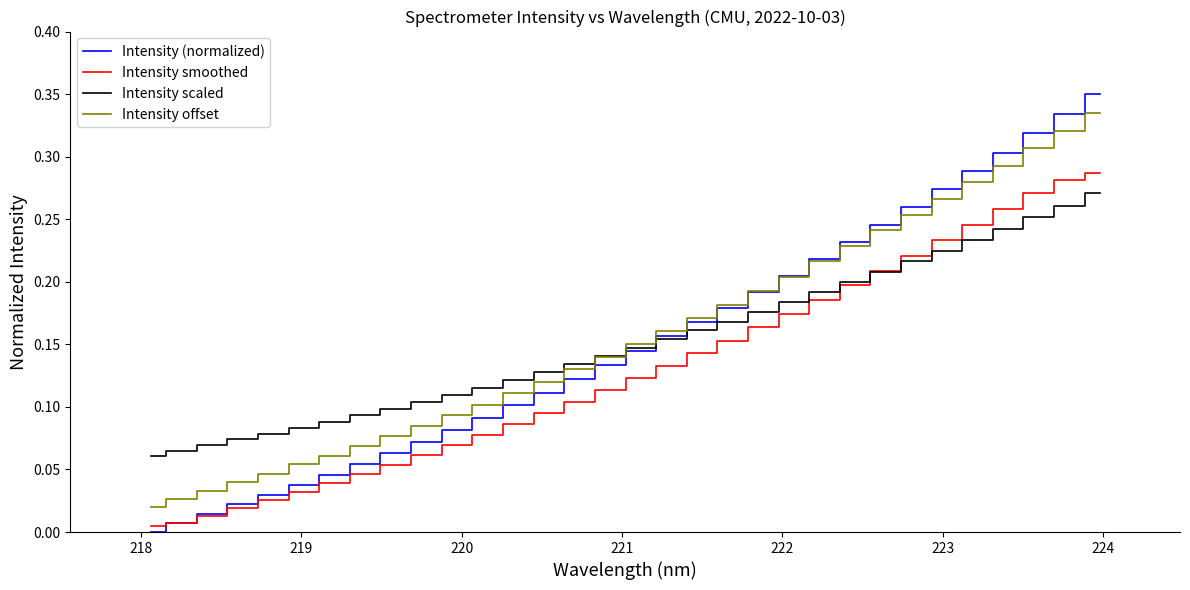

True or false: Intensity offset and Intensity smoothed cross at least once.

False